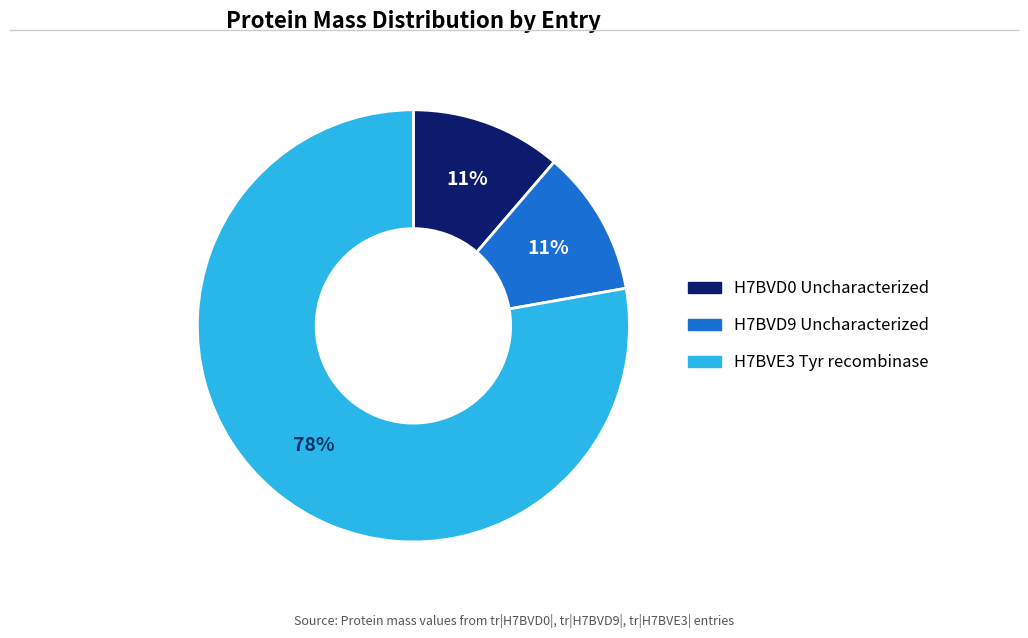

What percentage is the H7BVE3 Tyr recombinase slice, to the nearest percent?

78%